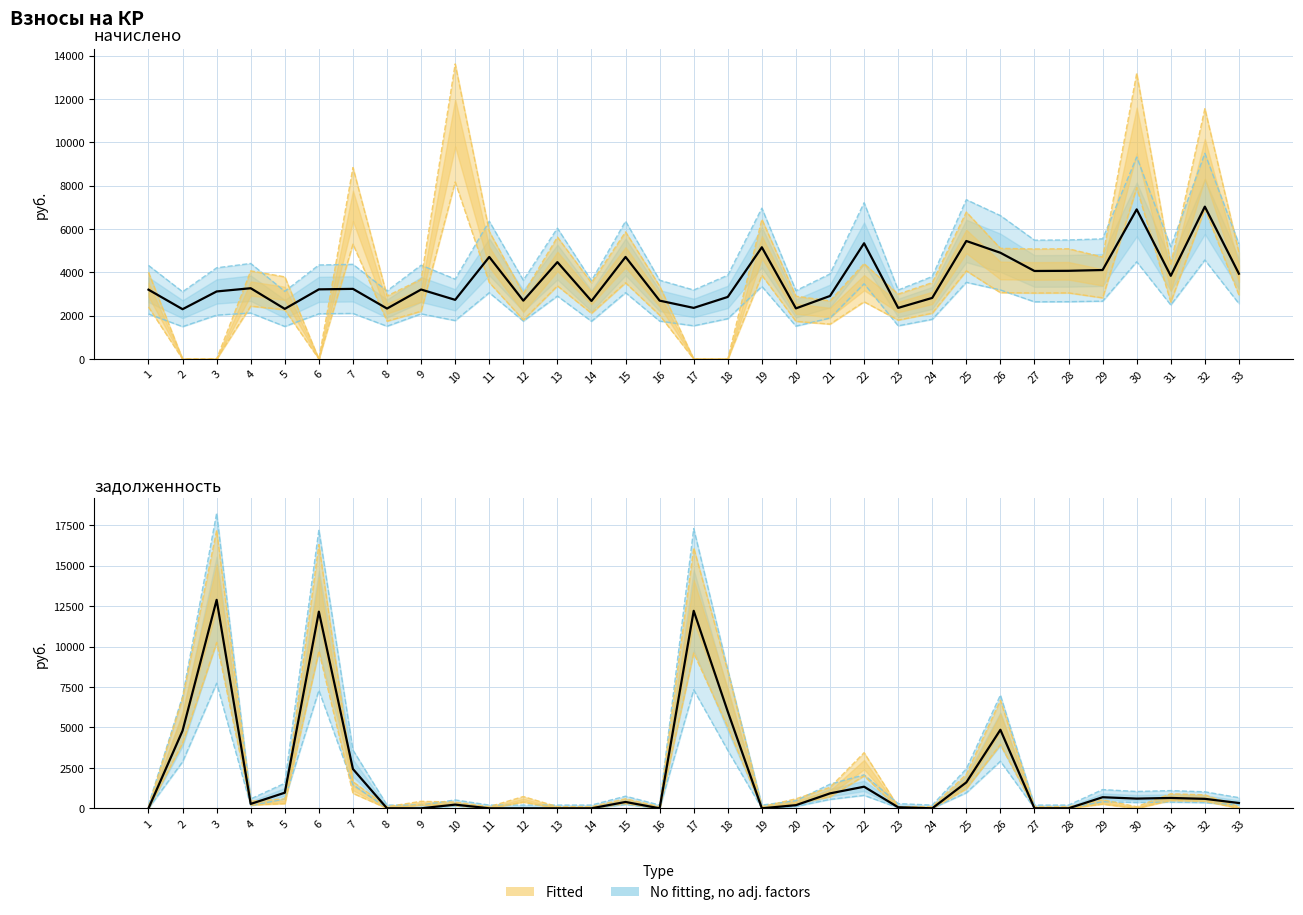

At how many categories does at least one series exceed 6584?

5